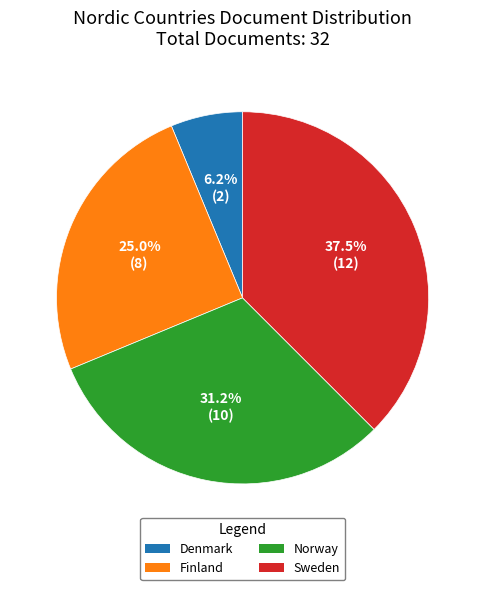

What percentage is NOT represented by Norway?

68.8%